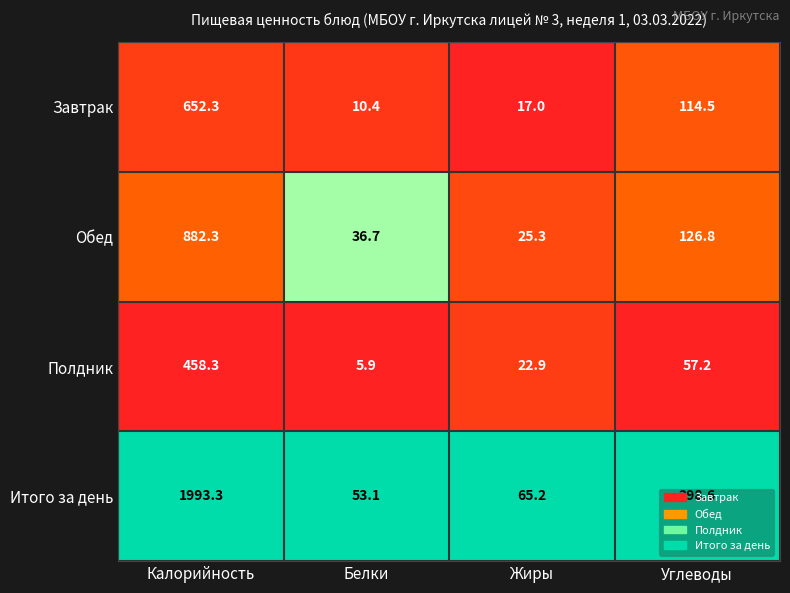

What is the smallest value displayed?

5.9